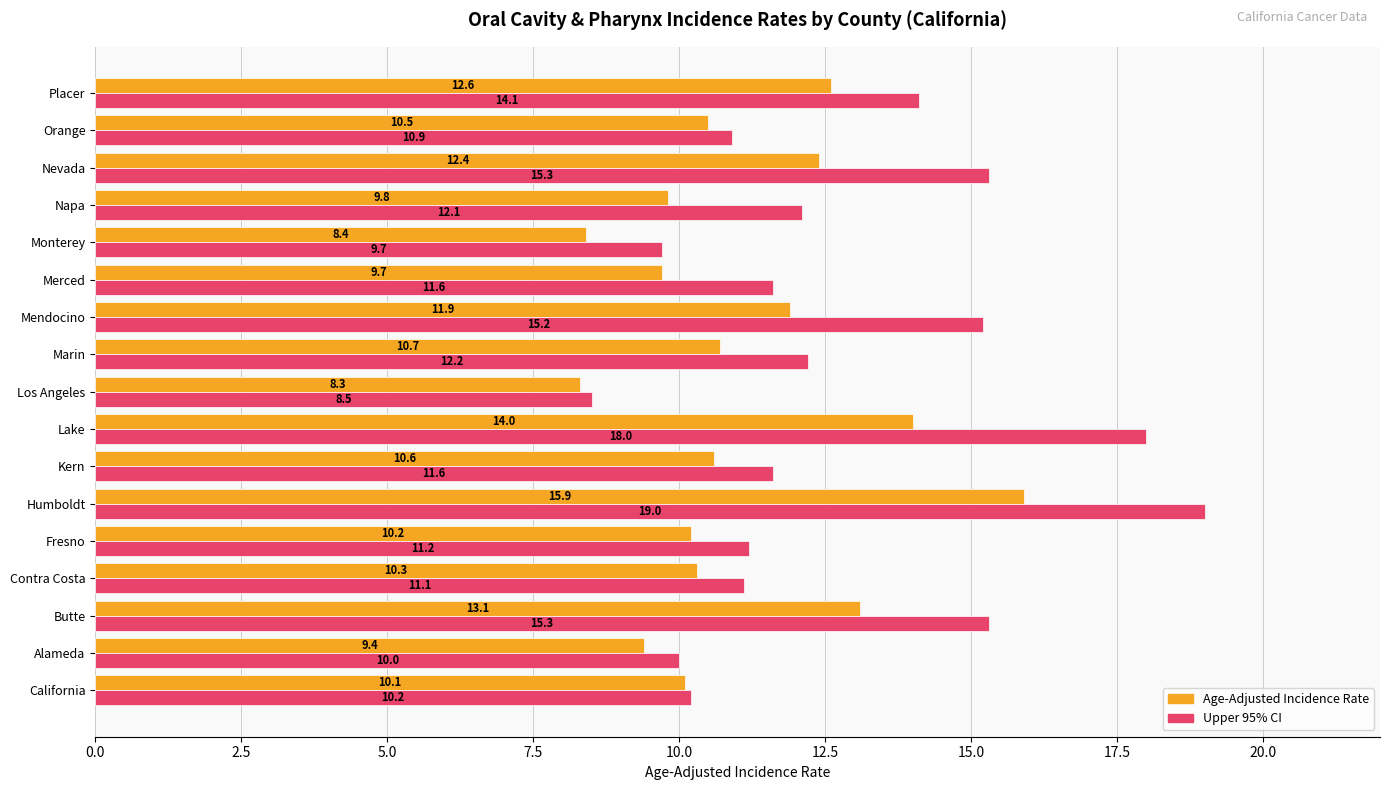

At which label is Upper 95% CI closest to 13?

Marin